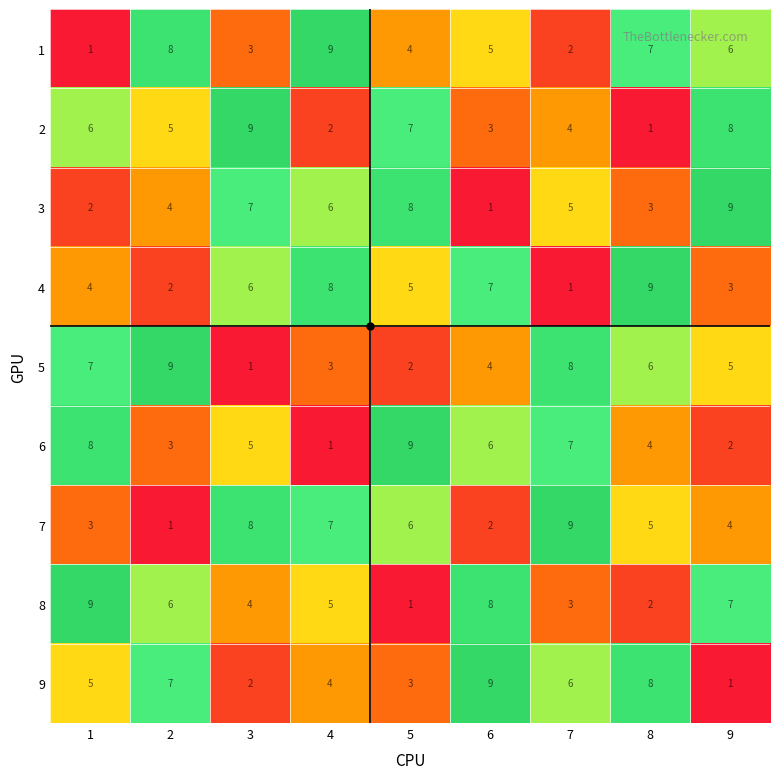

Which label corresponds to the smallest value in the chart?

1